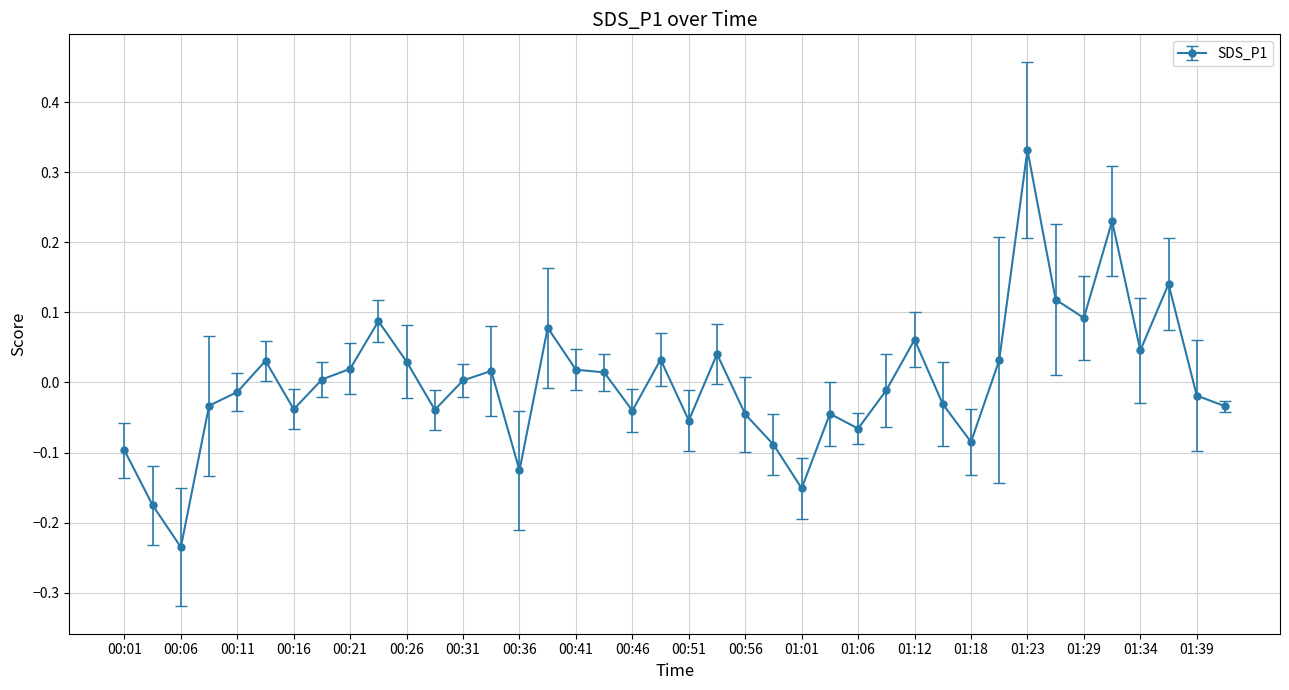

True or false: the data has more than 1 interior local peaks.

True